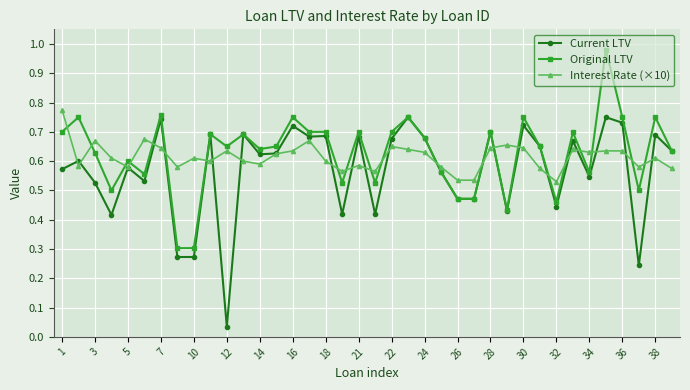

Which series ends up on top after the final intersection of Interest Rate (×10) and Original LTV?

Original LTV